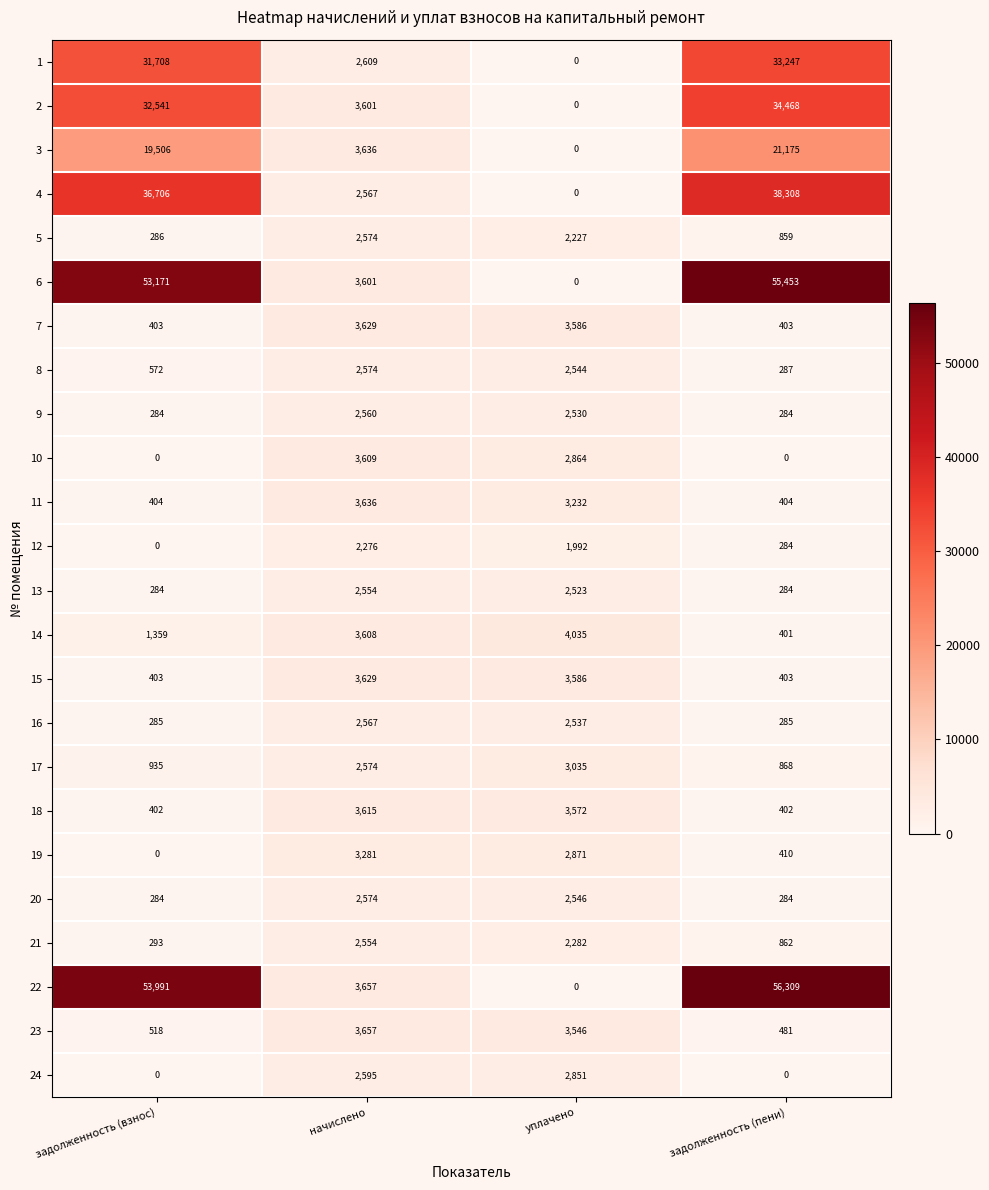

What is the average value of the 21 series?

1498